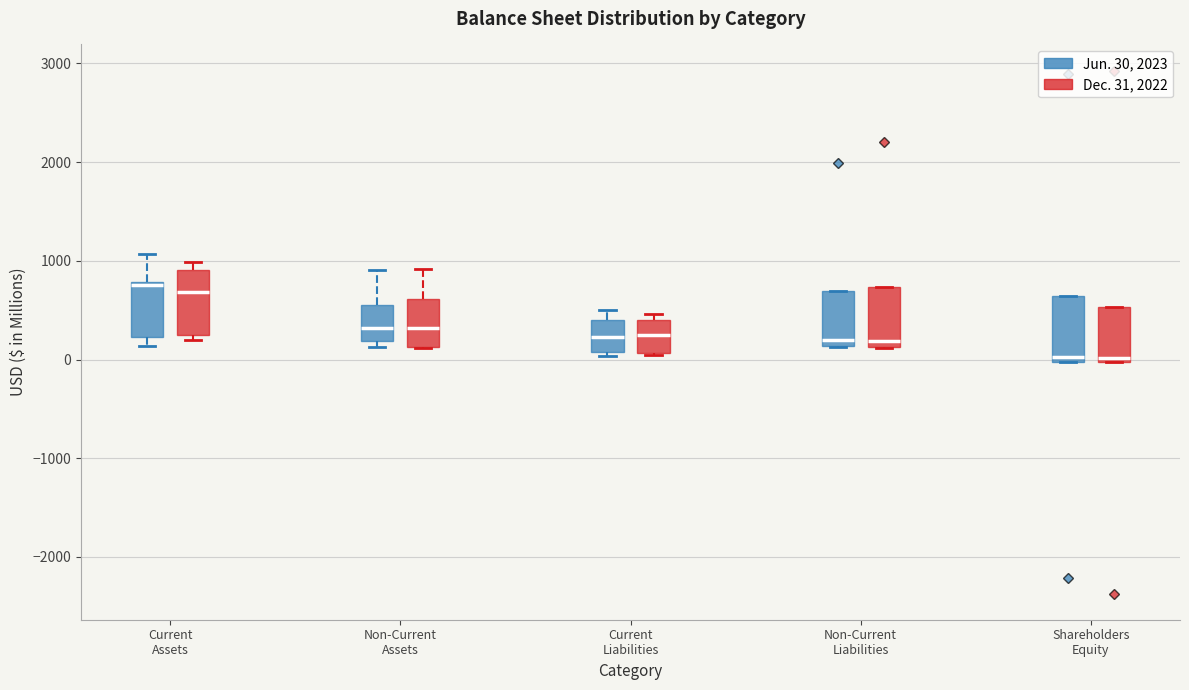

Where is the upper edge of the box for Shareholders Equity (Jun. 30, 2023) on the y-axis? The values are not printed on the chart, so give them approximately, as read against the axis.

600